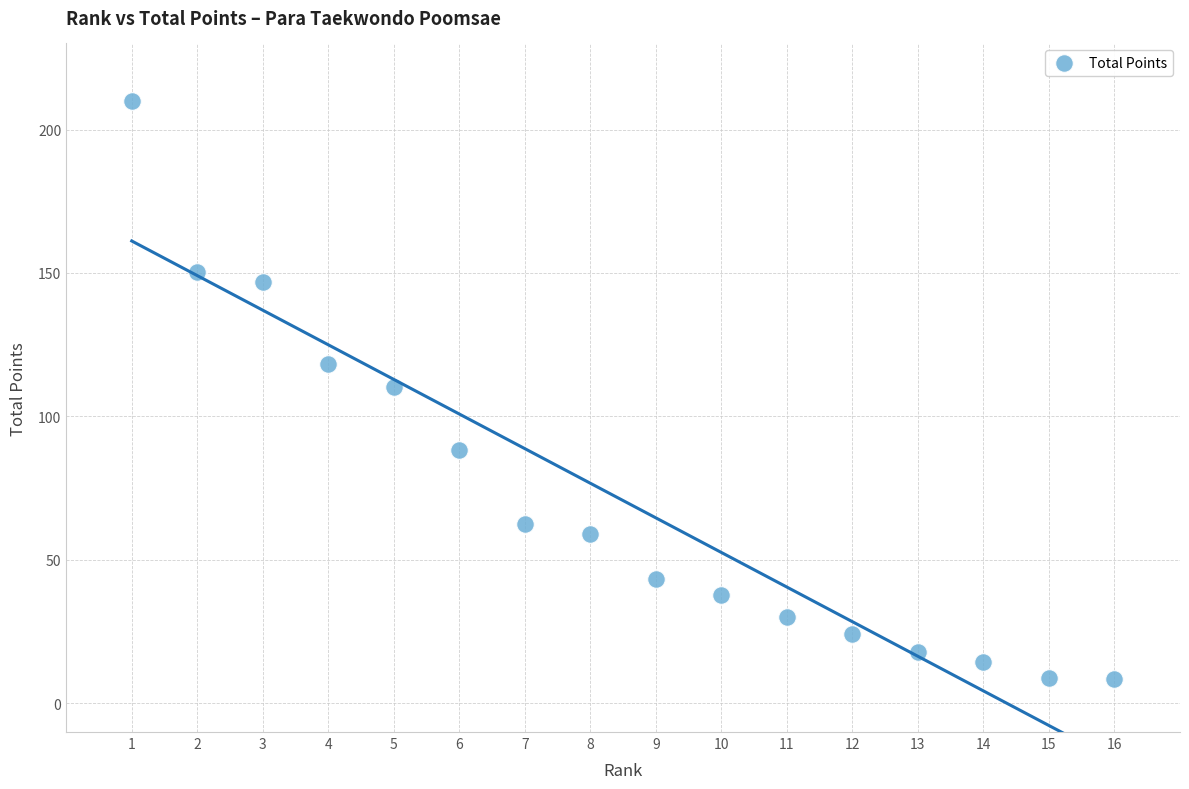

What is the range of X values (max minus min)?

15.0